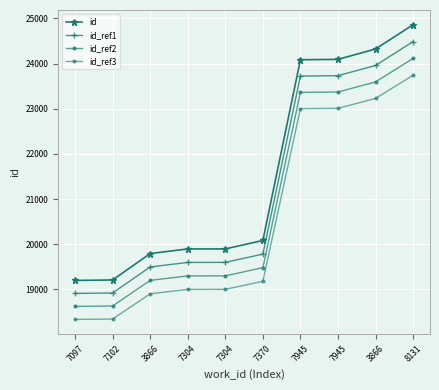

What is the total value across all series at 7097?

75060.3